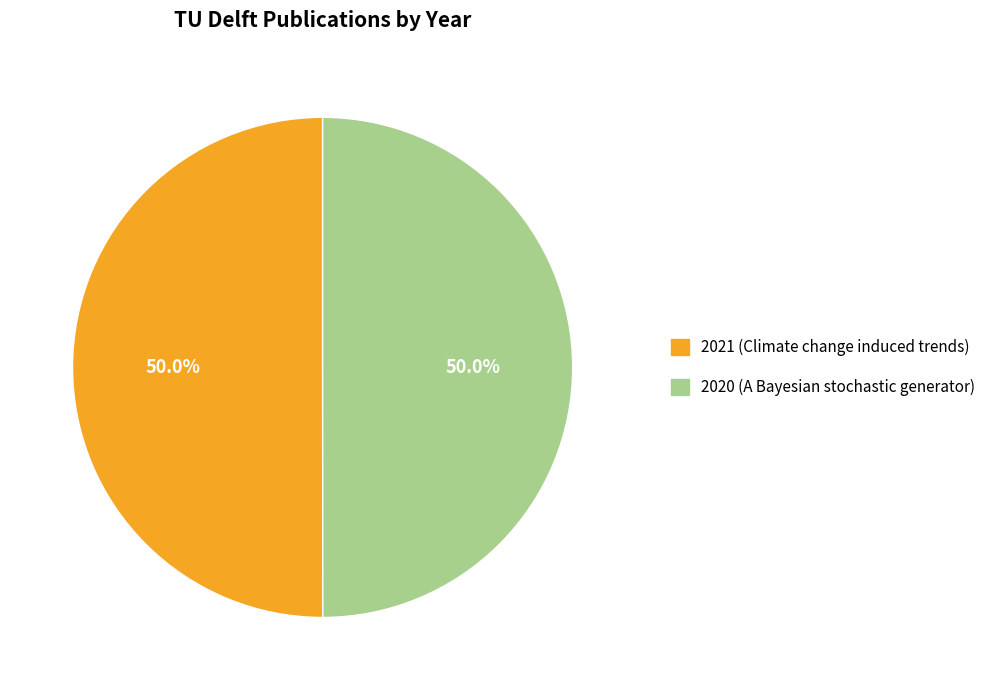

How much of the chart is everything except 2021 (Climate change induced trends)?

50.0%